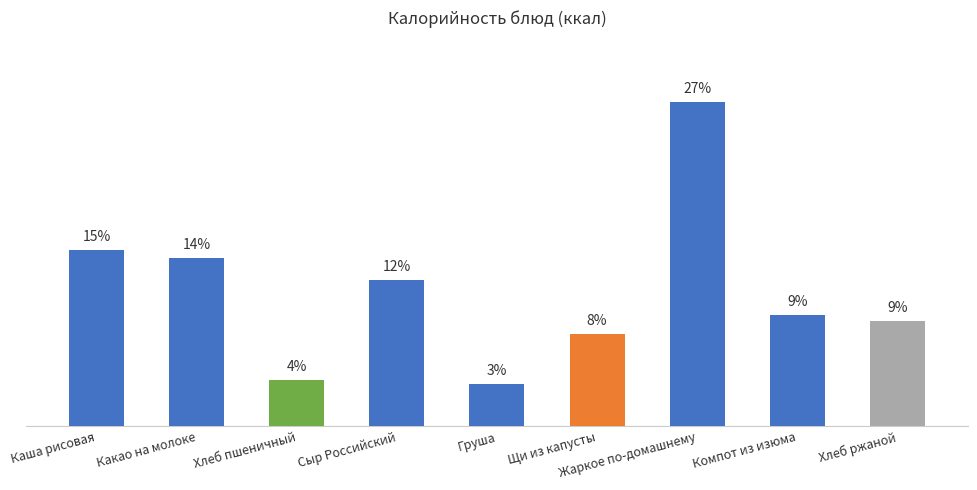

Reading left to right, extract all data points from this chart.

14.5	13.9	3.8	12.1	3.4	7.6	26.7	9.2	8.6